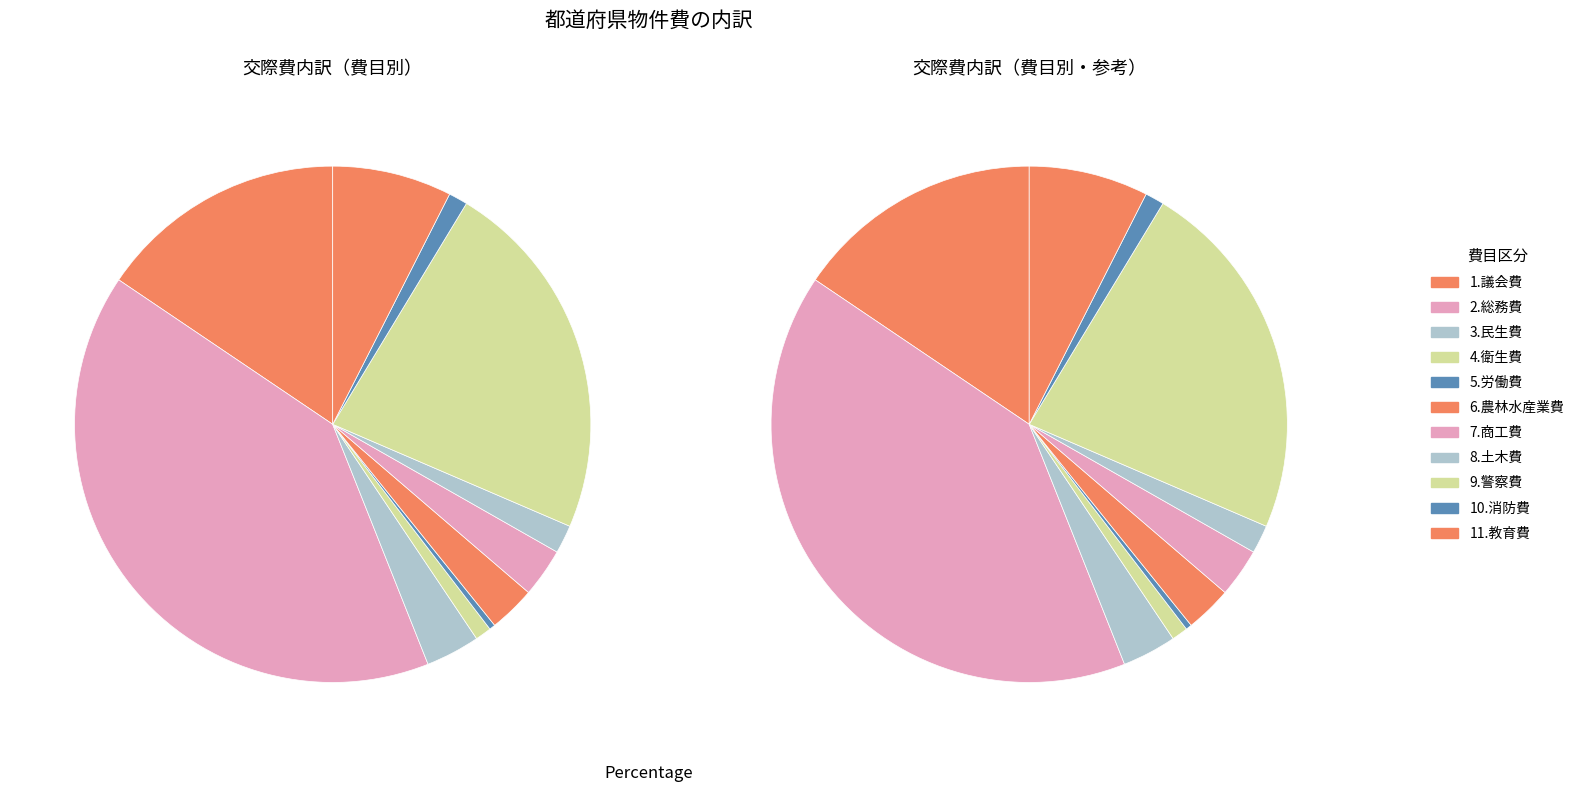

How many slices are in this pie chart?

11